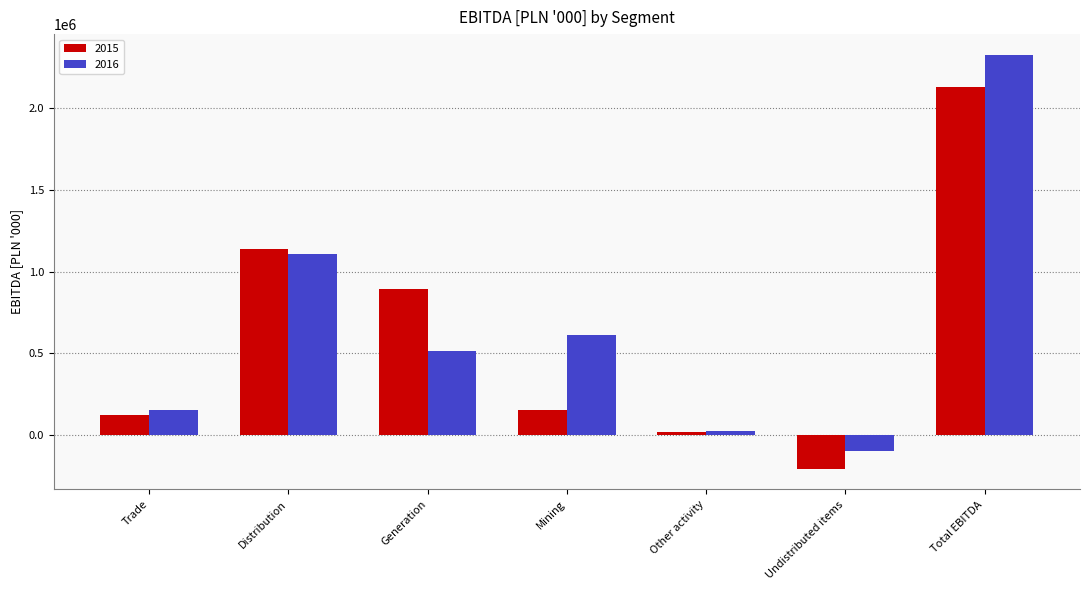

What is the value of the 2015 bar at the 5th from the left?

19252